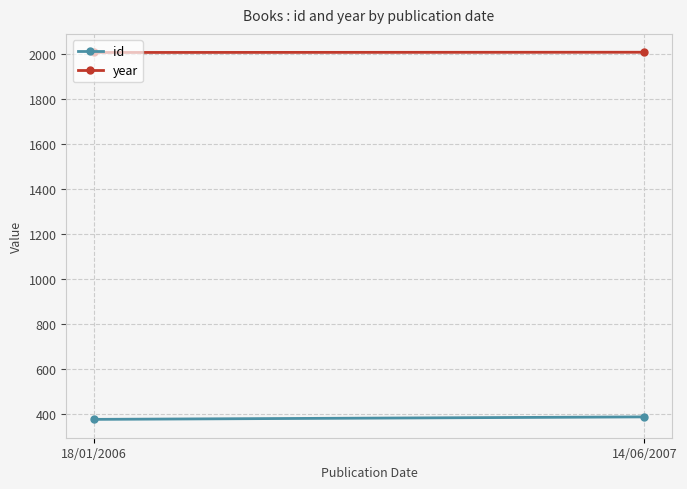

Between 18/01/2006 and 14/06/2007, which is larger?

14/06/2007